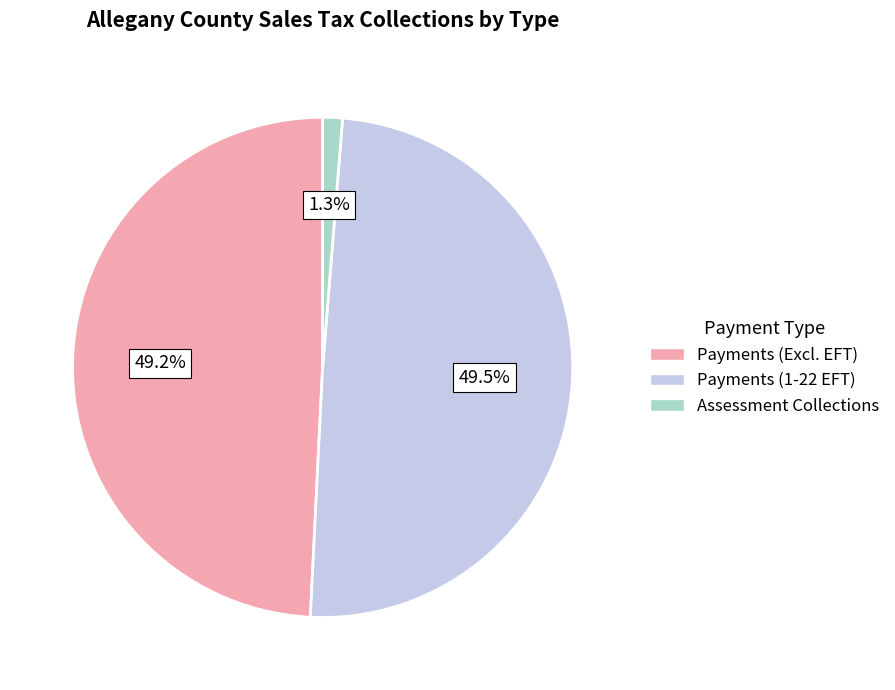

Is there a majority slice in this chart?

No